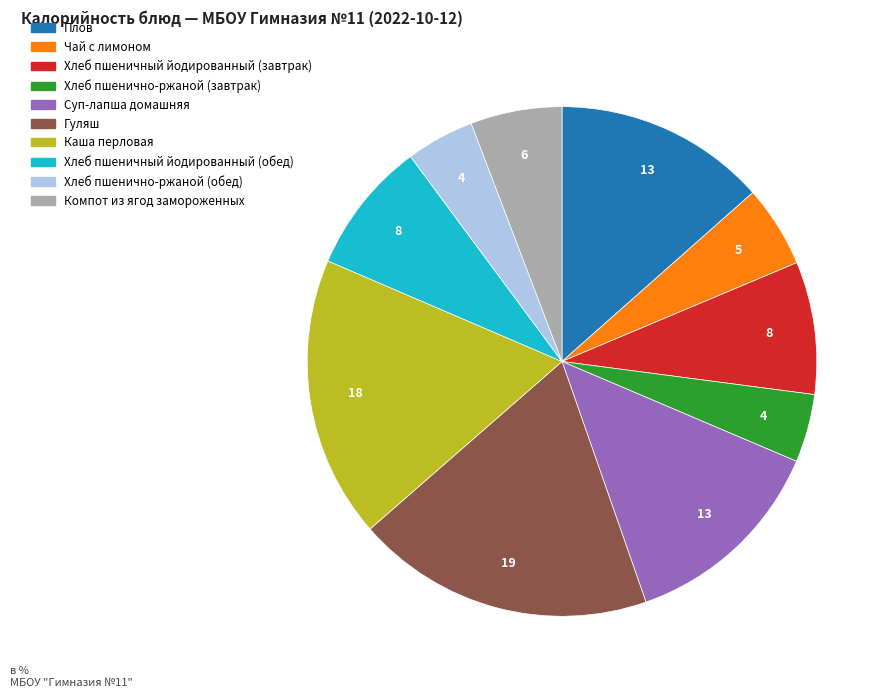

Which category has the biggest portion of the pie?

Гуляш